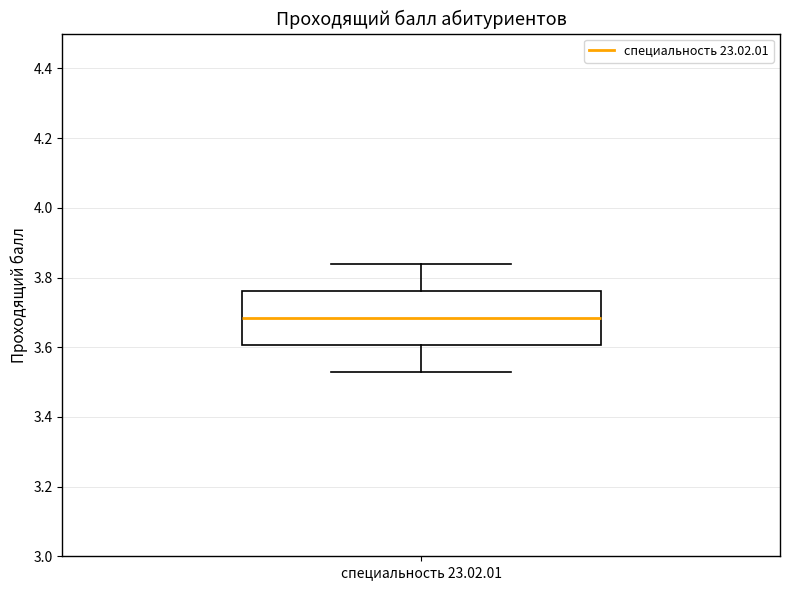

Transcribe this box plot: give where the median line is, the range the box spans, and where the two whiskers end, as read against the y-axis. The values are not printed on the chart, so give them approximately, as read against the axis.

median 3.68, box 3.60 to 3.76, whiskers 3.54 to 3.84